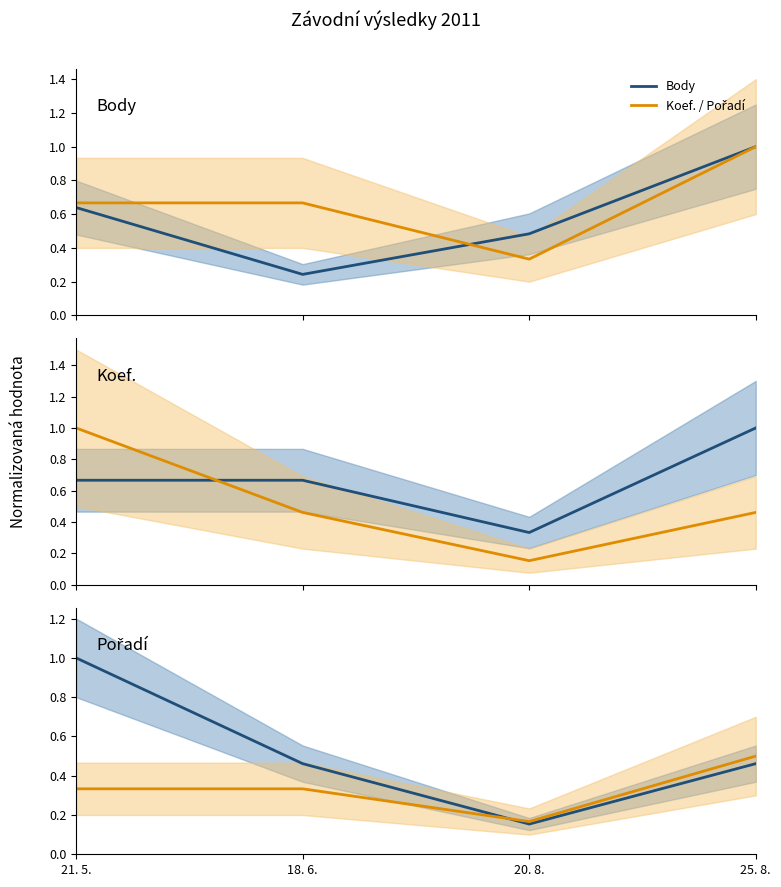

How many lines are shown in the chart?

2